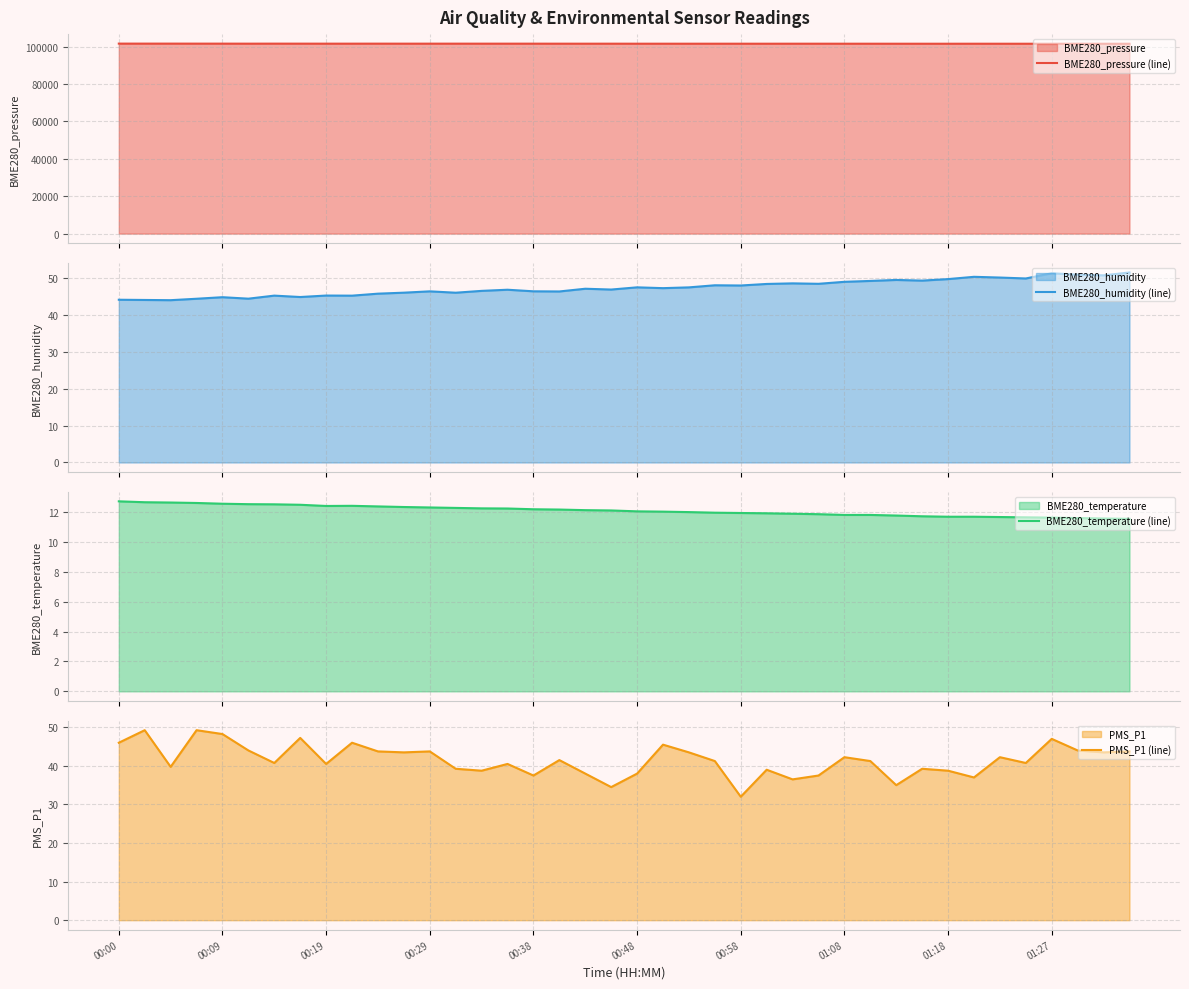

What is the highest value of the BME280_pressure (line) series?

101655.8